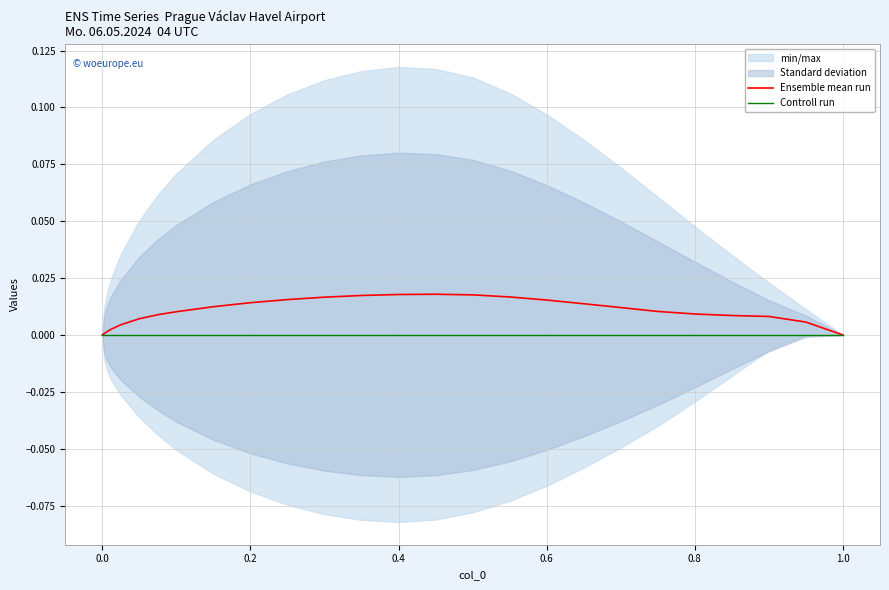

Does the chart have visible grid lines?

Yes